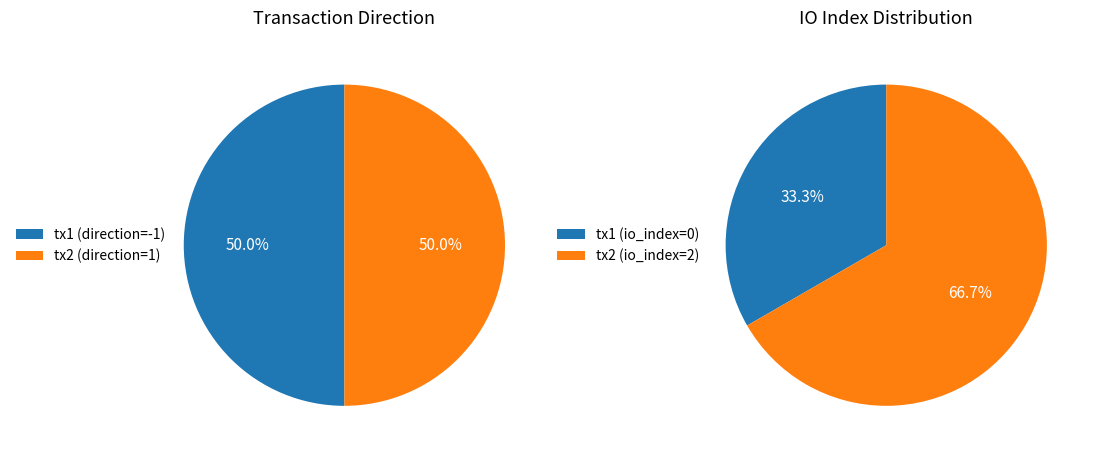

Which has a higher value, 0 or 1?

1